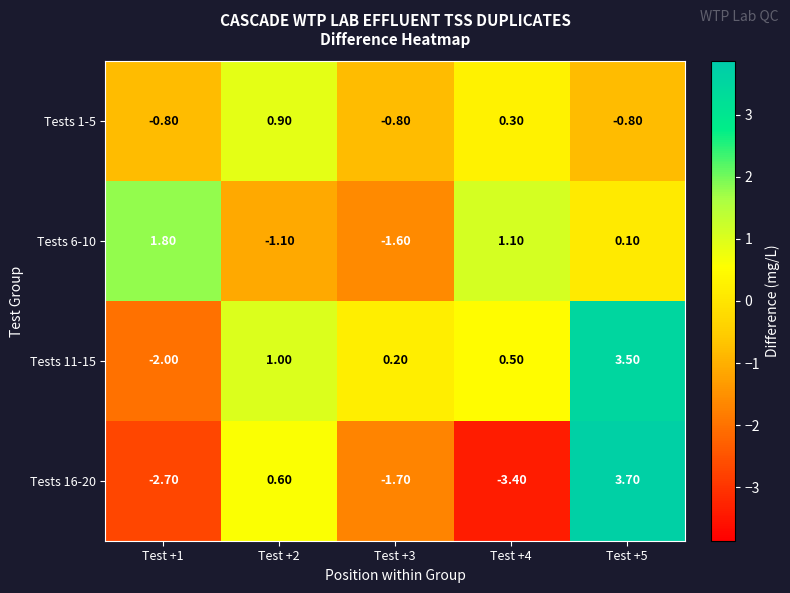

What is the sum of the Tests 11-15 values at Test +5 and Test +4?

4.0